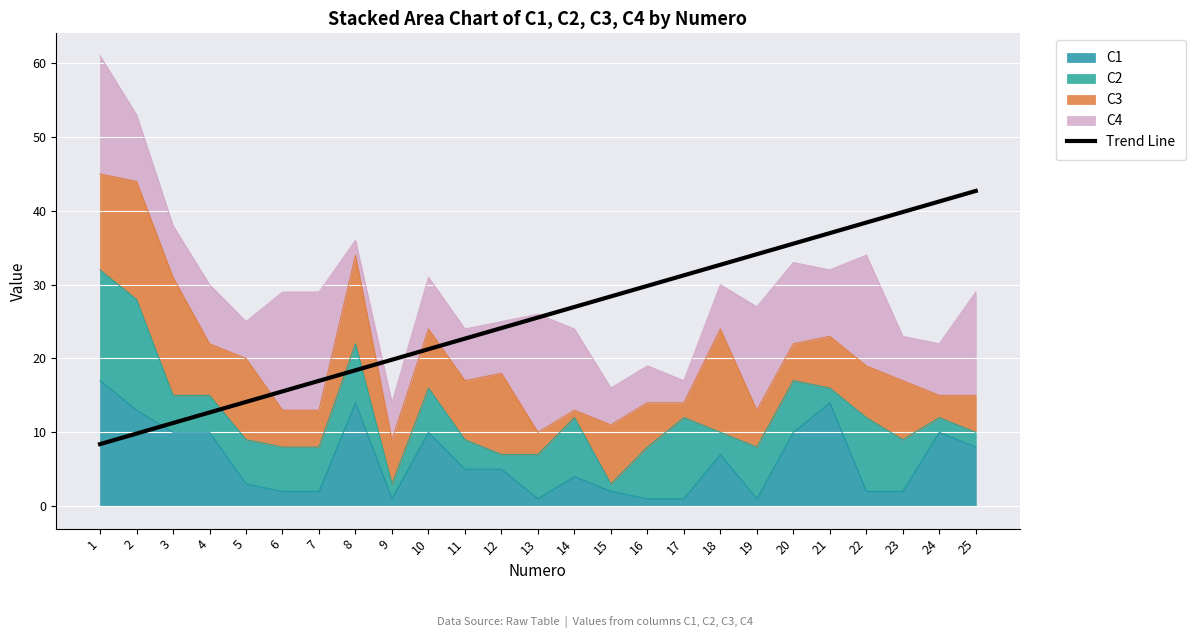

Which label corresponds to the smallest value in the chart?

1